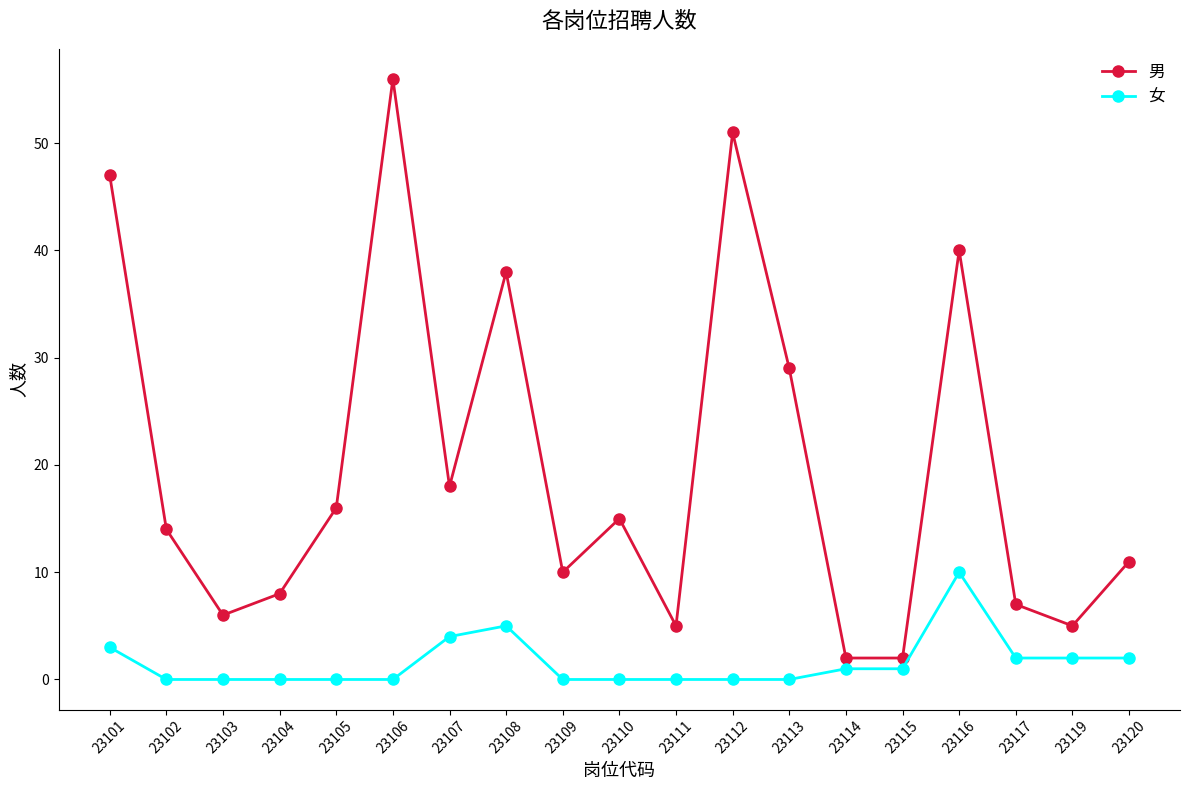

List the series in order of their overall mean, lowest first.

女, 男